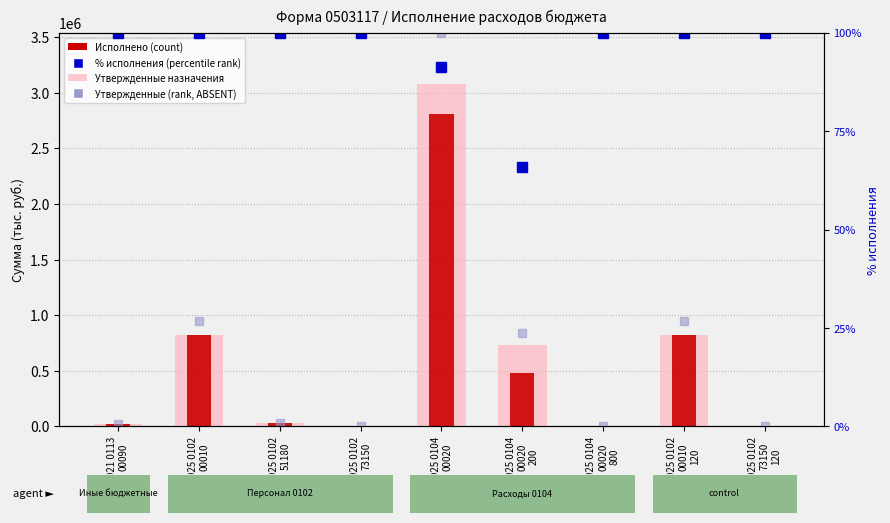

How many series are shown in this chart?

3